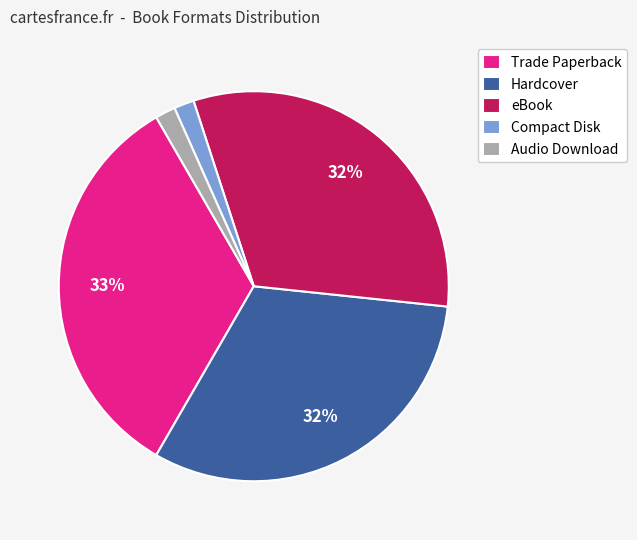

What percentage is the Trade Paperback slice, to the nearest percent?

33%